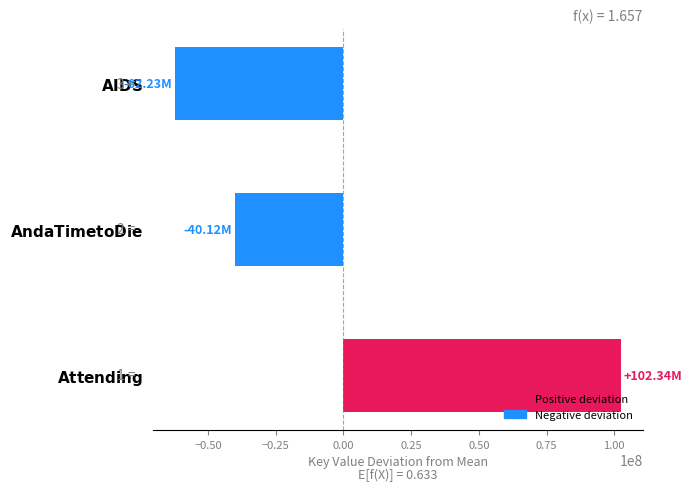

What is the difference between the maximum and minimum values?

164569852.0